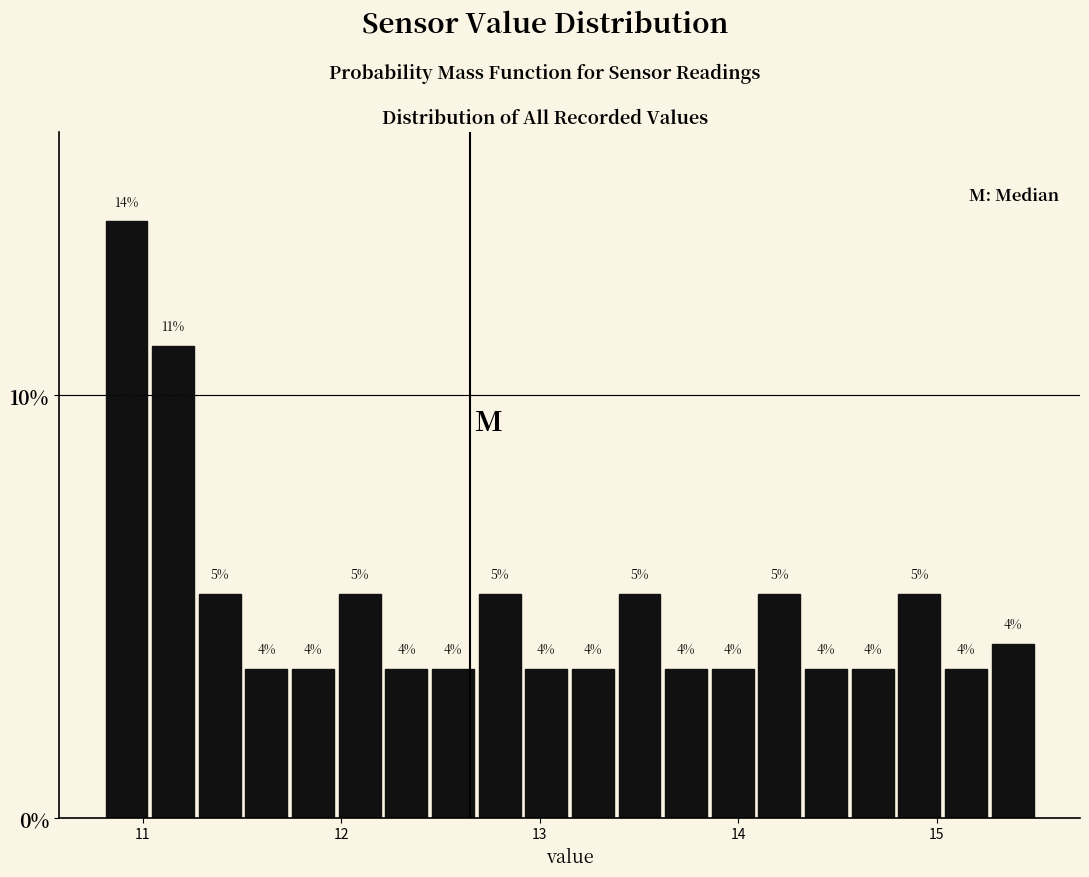

Around what value on the x-axis is the tallest bar? Give the approximate position of its centre, as read against the axis.

10.9